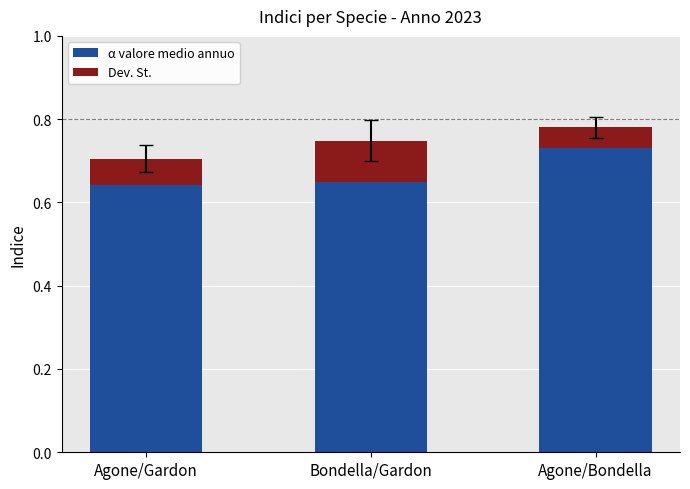

What is the total value across all series at Agone/Bondella?

0.8